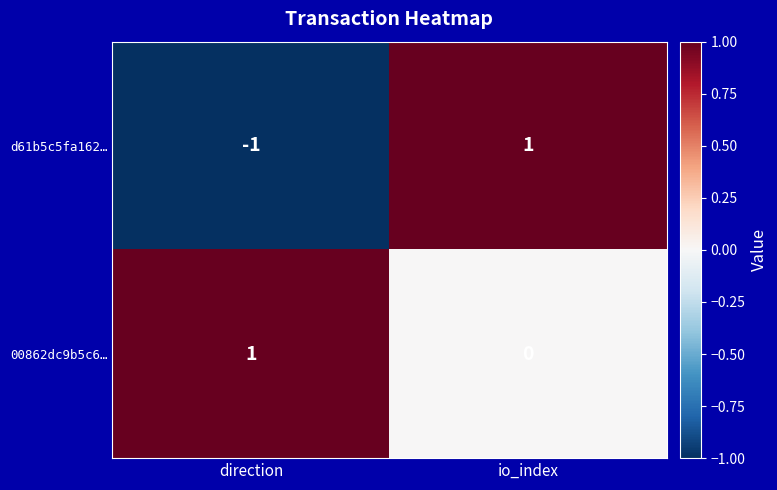

Is it true that 00862dc9b5c6… equals 0 at io_index?

True